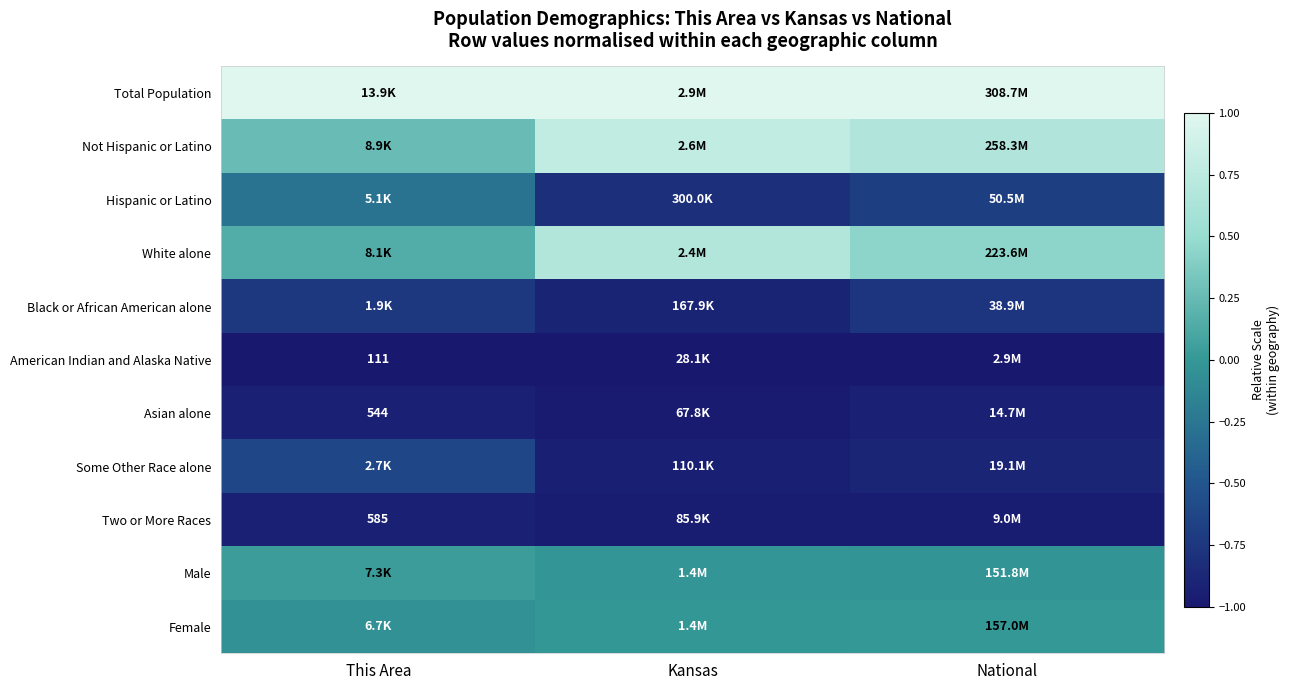

What is the sum of all Black or African American alone values?

-2.4